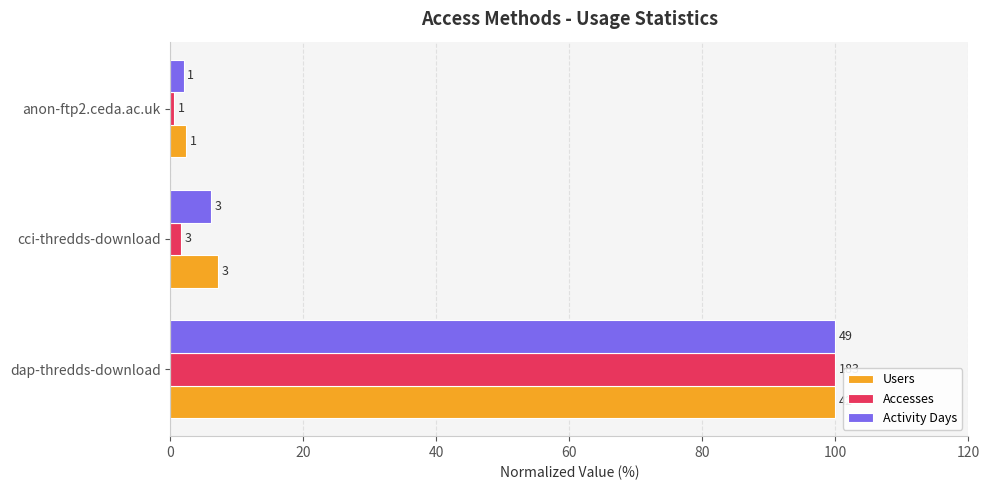

What is the average value of the Accesses series?

34.1